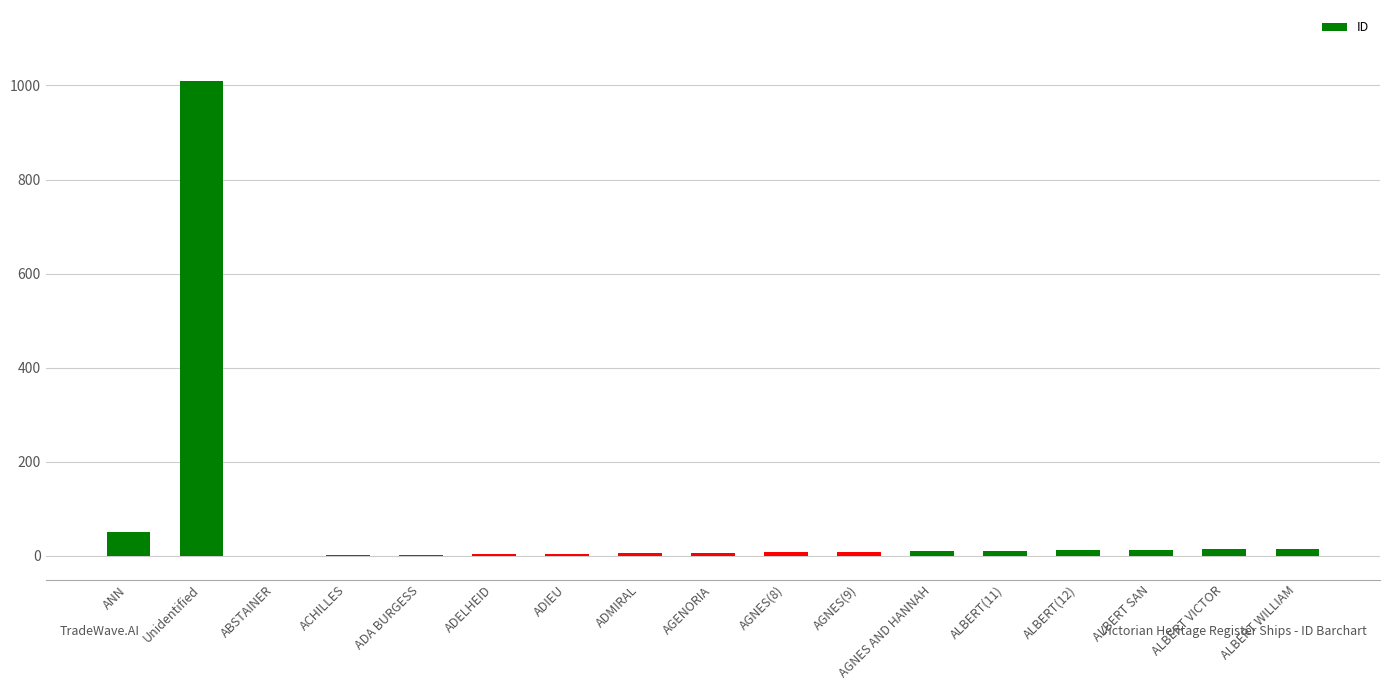

What is the average value?

69